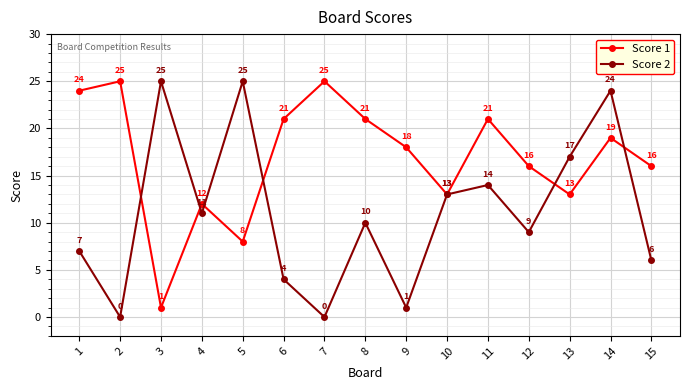

Reading left to right, transcribe all the data shown in this chart.

Score 1: 24	25	1	12	8	21	25	21	18	13	21	16	13	19	16
Score 2: 7	0	25	11	25	4	0	10	1	13	14	9	17	24	6